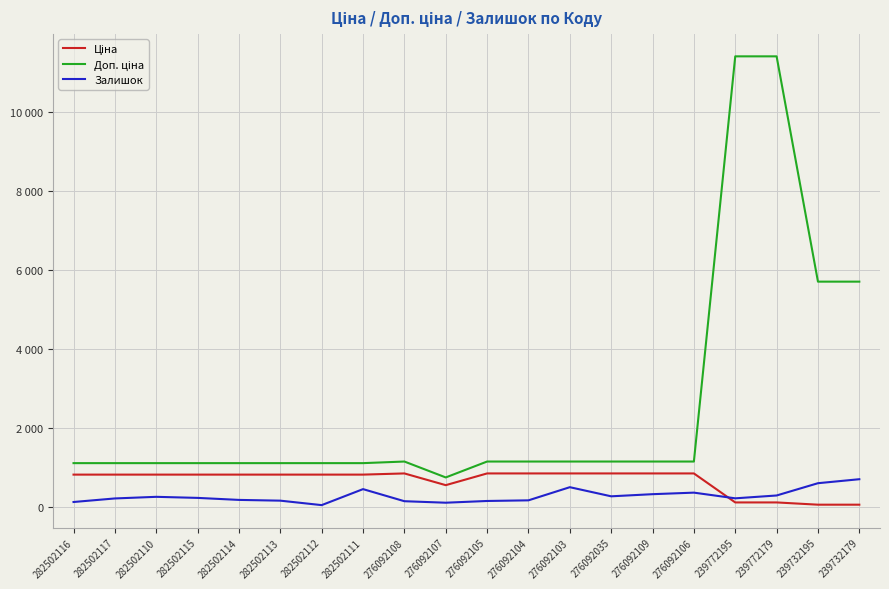

Reading right to left, list all the values displayed in this chart.

Ціна: 57.0	57.0	114.1	114.1	848.4	848.4	848.4	848.4	848.4	848.4	551.5	848.4	818.5	818.5	818.5	818.5	818.5	818.5	818.5	818.5
Доп. ціна: 5705.0	5705.0	11410.0	11410.0	1149.7	1149.7	1149.7	1149.7	1149.7	1149.7	747.0	1149.7	1109.2	1109.2	1109.2	1109.2	1109.2	1109.2	1109.2	1109.2
Залишок: 702.0	601.0	290.0	218.0	362.0	323.0	269.0	500.0	167.0	151.0	107.0	145.0	451.0	46.0	159.0	178.0	229.0	256.0	215.0	125.0